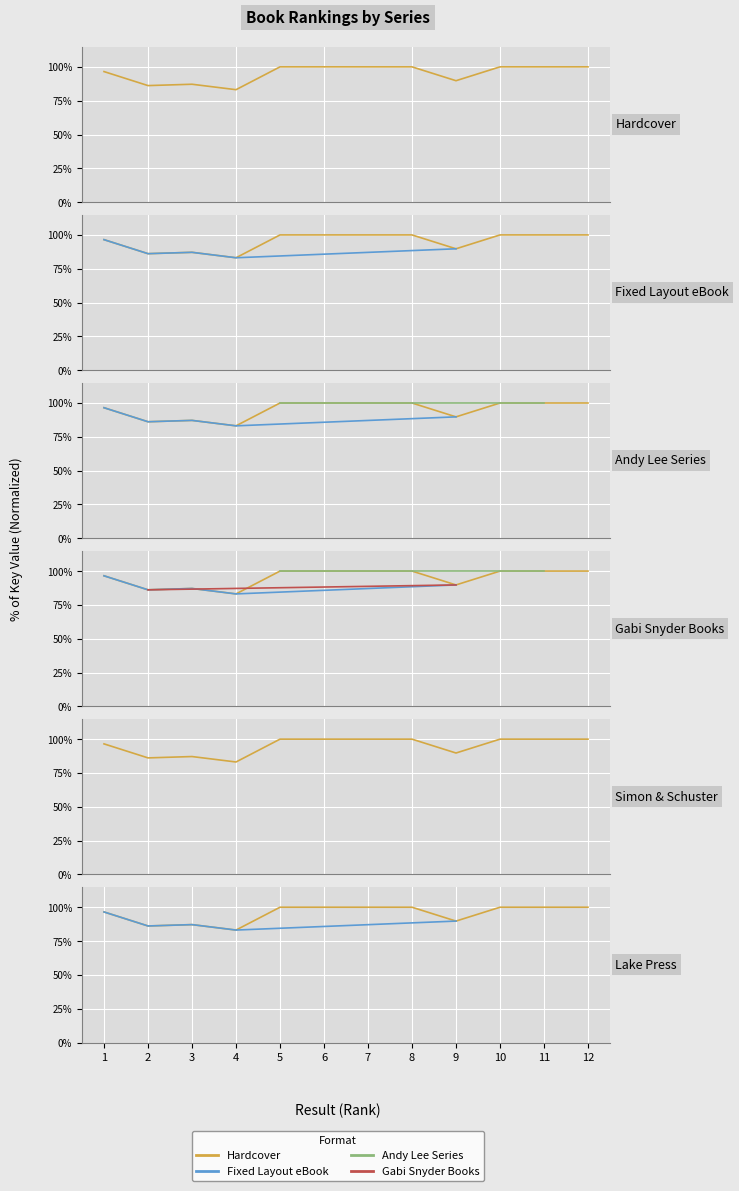

List the labels in order of value, largest first.

12, 6, 5, 7, 8, 11, 10, 1, 9, 3, 2, 4